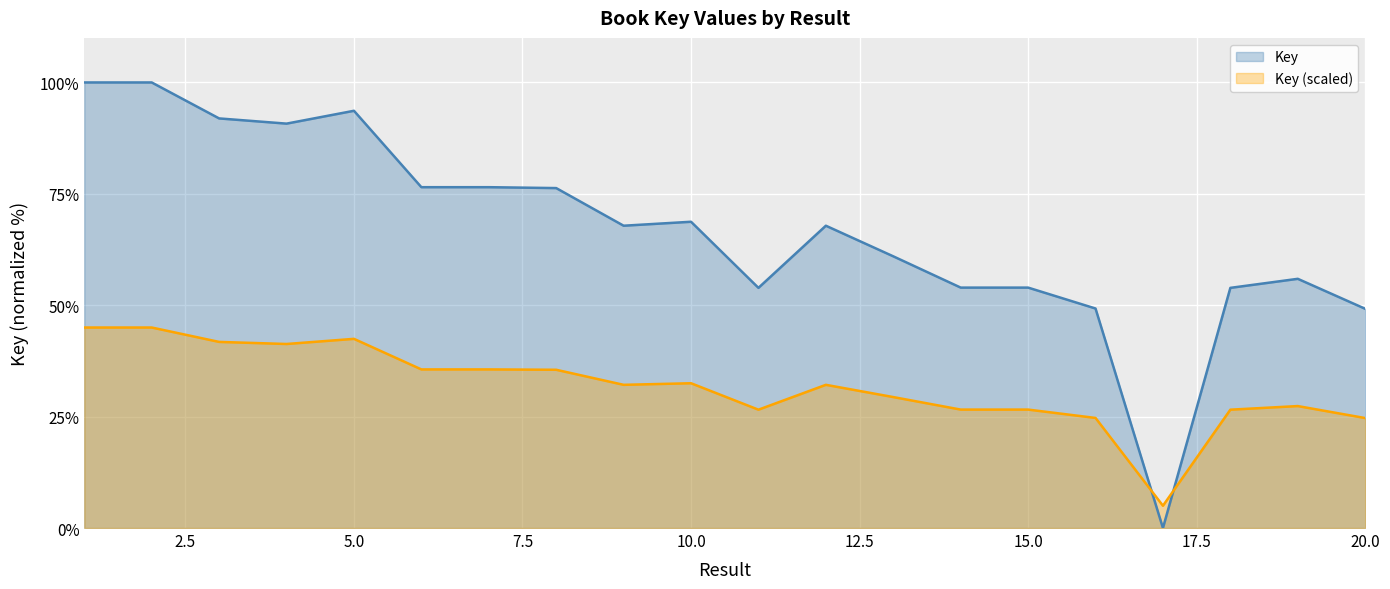

What is the difference between the values at 17 and 5?

93.6